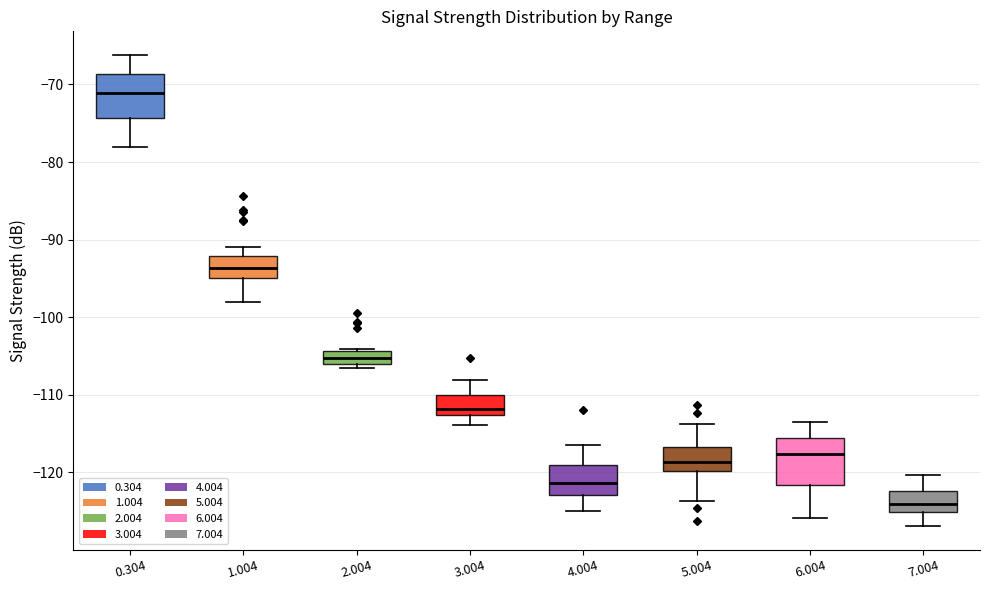

Where does the upper whisker of the box at x = 3.004 end on the y-axis? The values are not printed on the chart, so give them approximately, as read against the axis.

-108